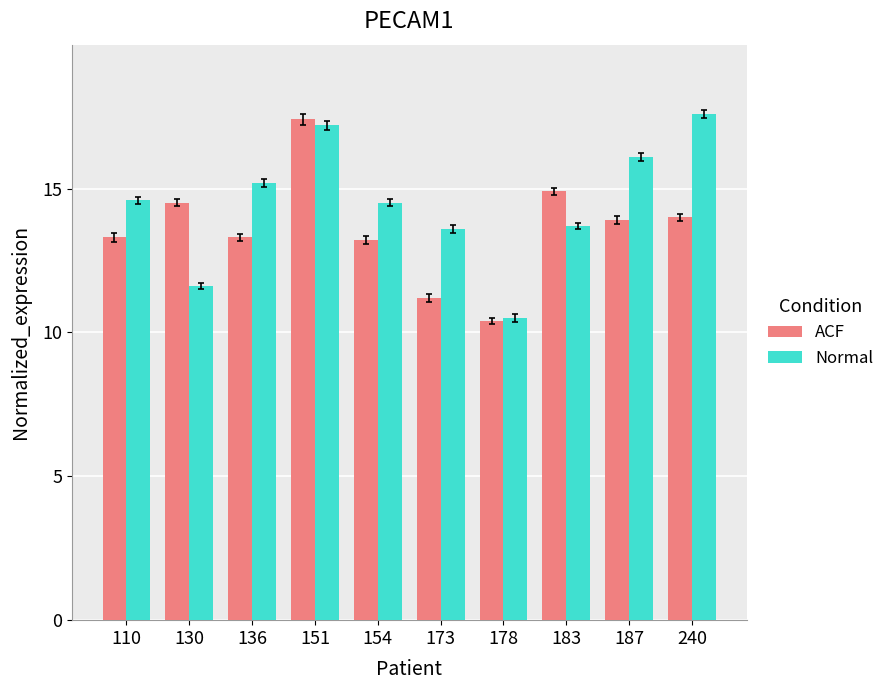

What is the sum of the ACF values at 154 and 110?

26.5